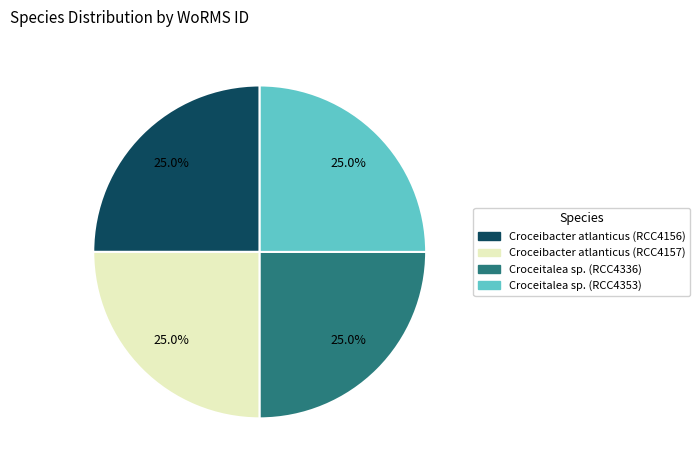

What portion of the pie excludes Croceitalea sp. (RCC4336)?

75.0%